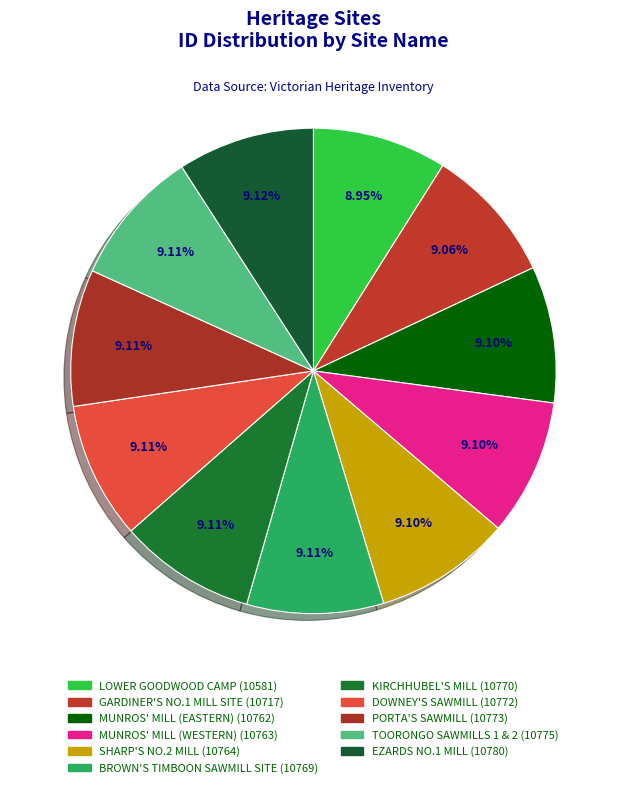

How much of the chart is everything except PORTA'S SAWMILL?

90.9%